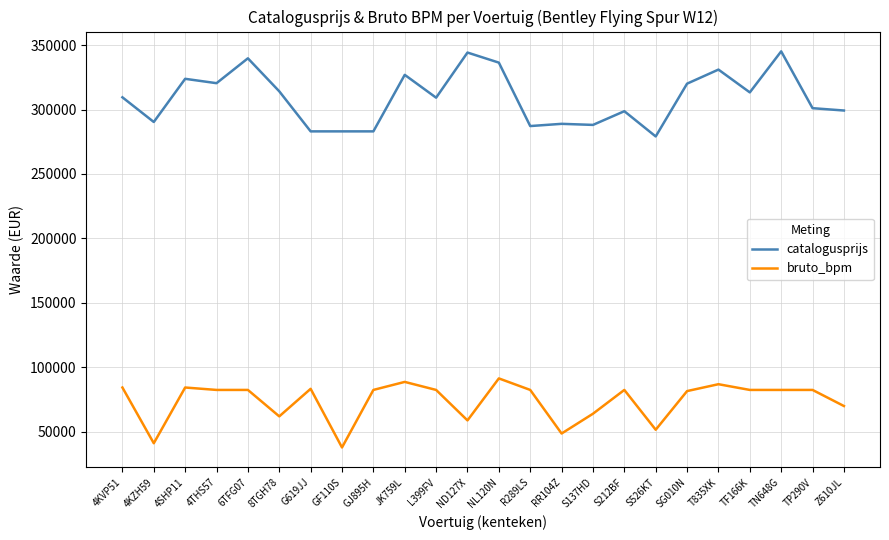

Is the value of bruto_bpm at 4SHP11 greater than the value of catalogusprijs at ND127X?

No